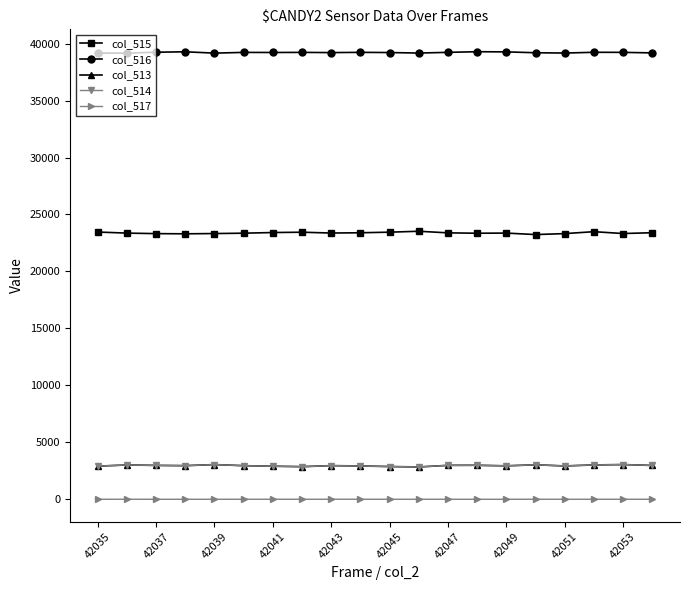

Which series has the largest total across all categories?

col_516